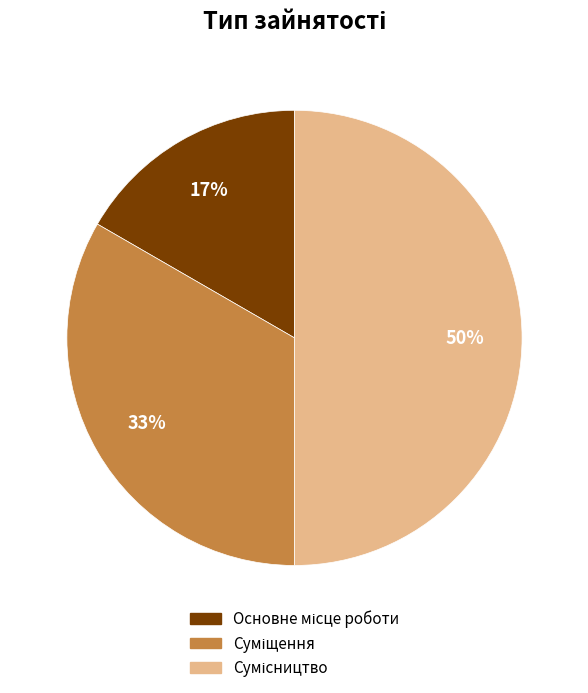

To the nearest percent, what is the average slice percentage?

33%